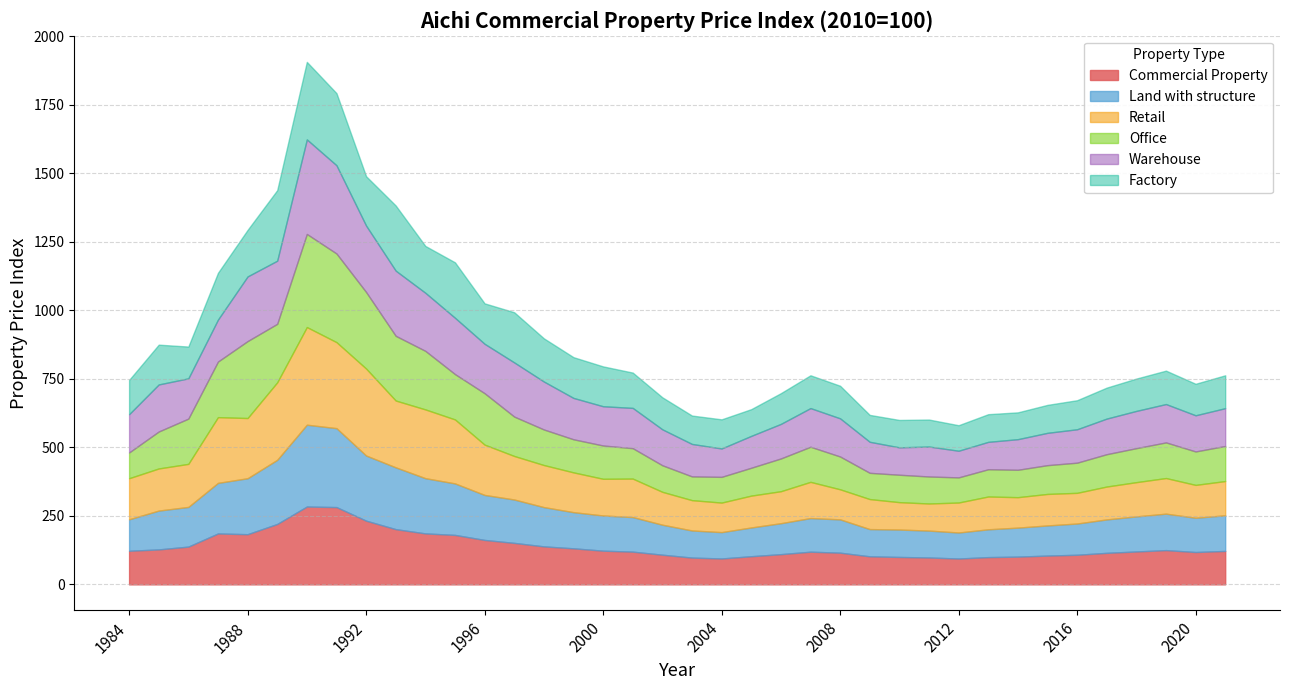

At which label is Land with structure closest to 196?

1994